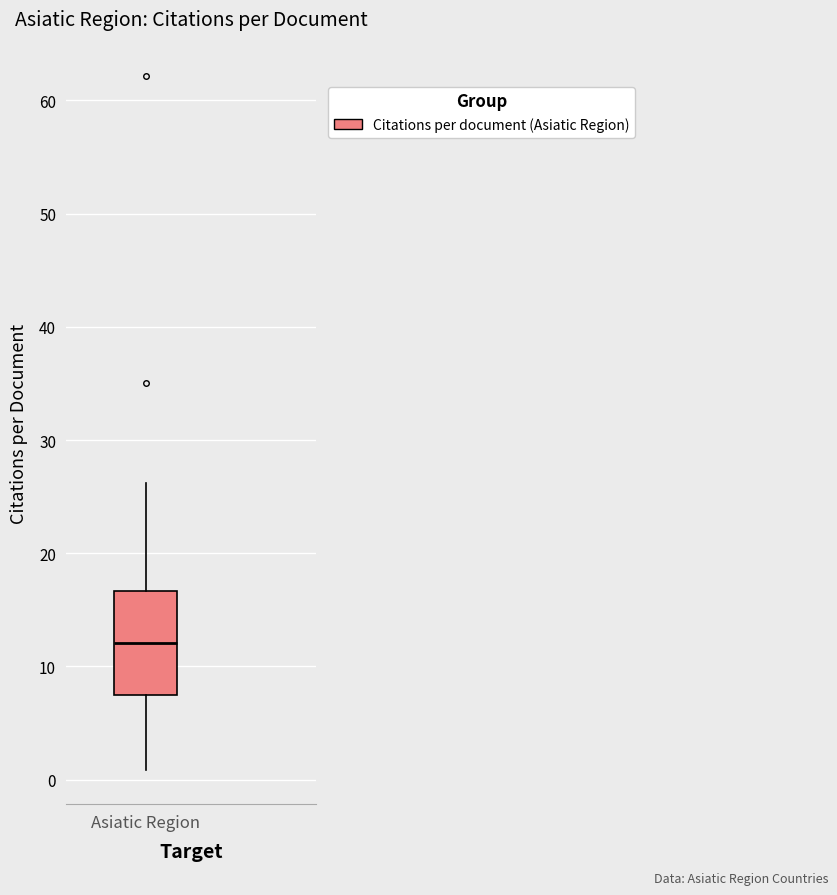

Read this box plot against the y-axis: the position of the median line, the range covered by the box, and the ends of both whiskers. The values are not printed on the chart, so give them approximately, as read against the axis.

median 12, box 7 to 17, whiskers 1 to 26